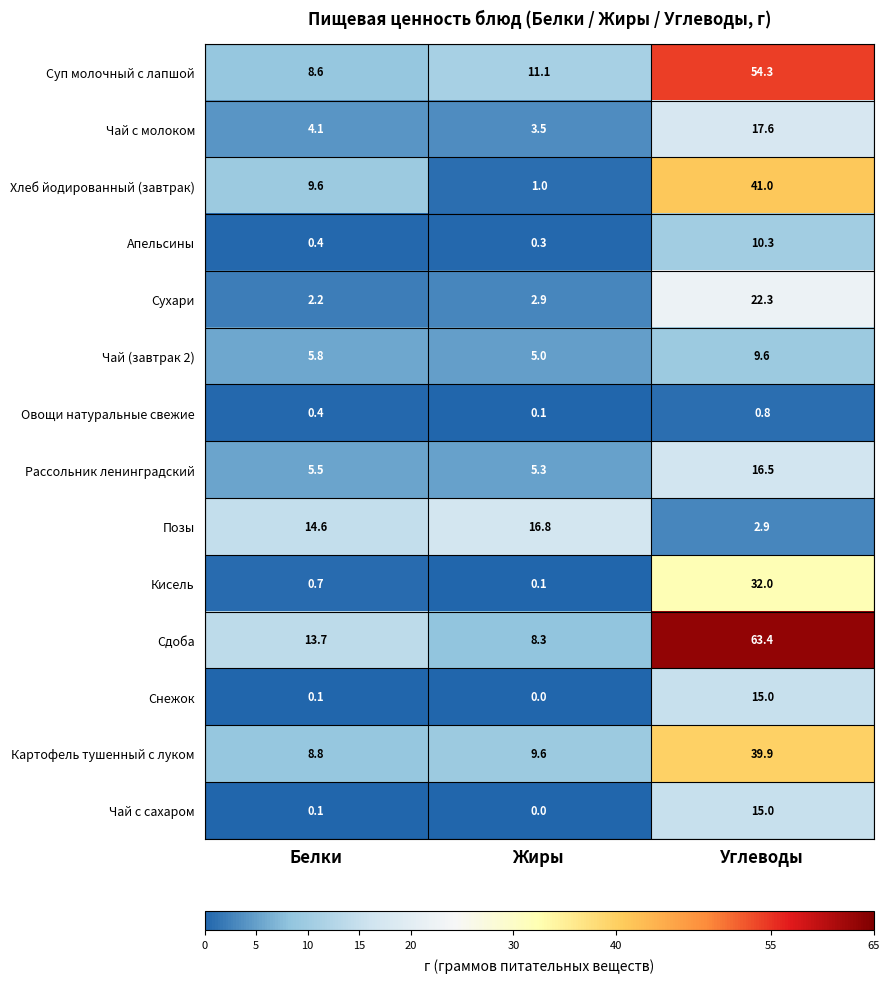

What is the highest value of the Суп молочный с лапшой series?

54.3